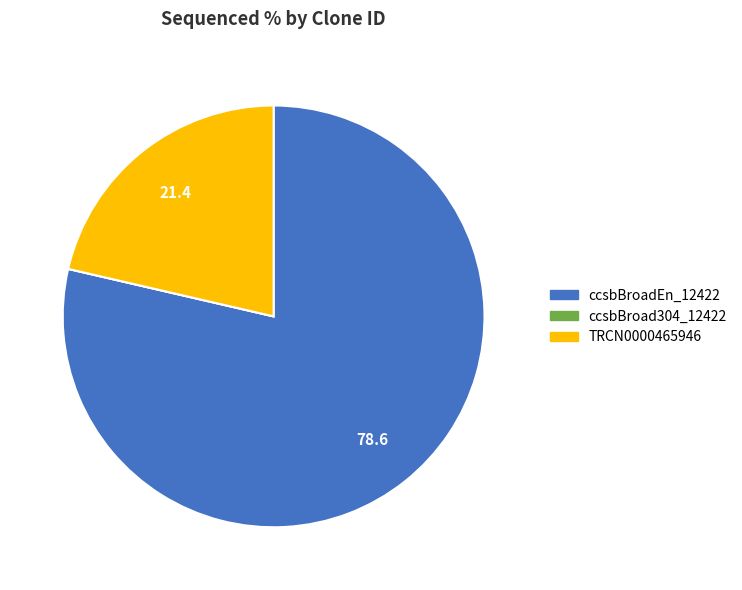

Which category has the biggest portion of the pie?

ccsbBroadEn_12422